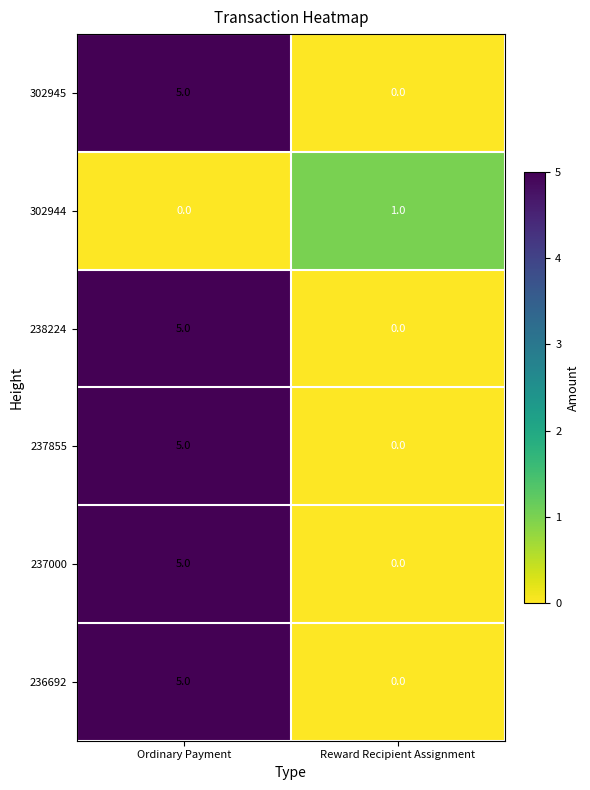

Rank the categories by 237855 value from highest to lowest.

Ordinary Payment, Reward Recipient Assignment